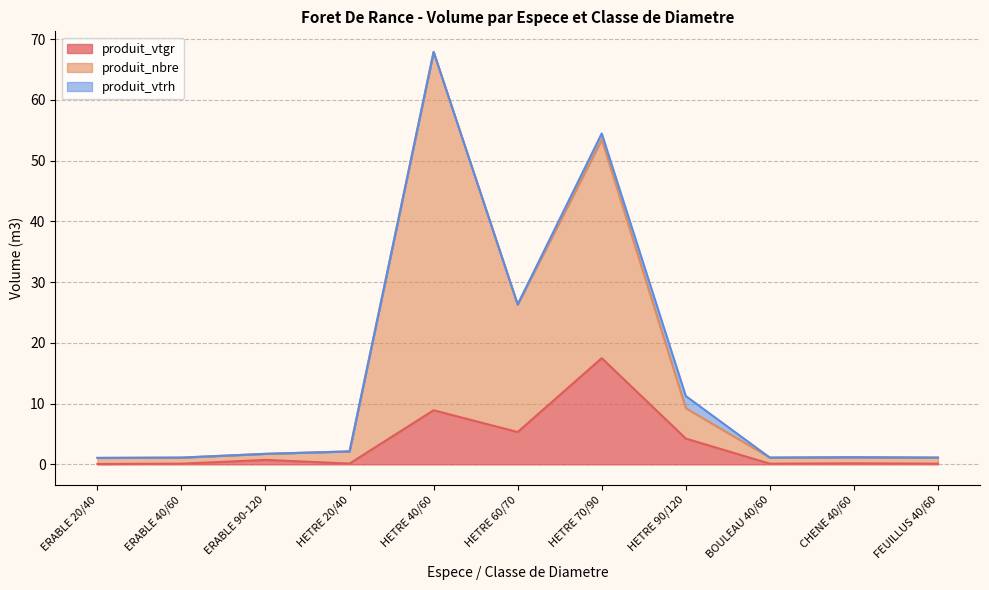

In produit_nbre, how many points are higher than both neighbors (excluding endpoints)?

3